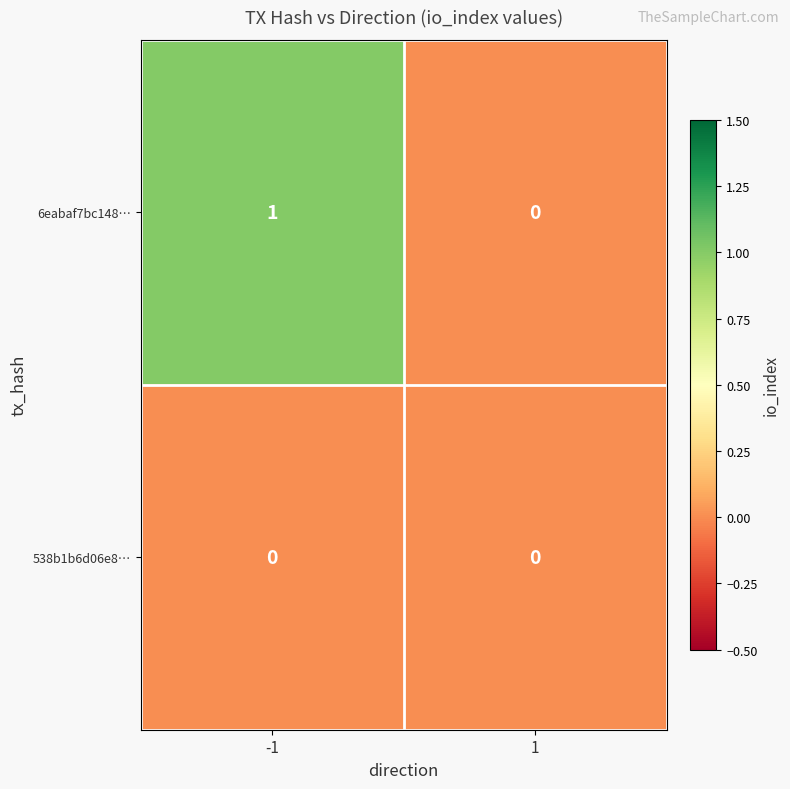

Rank the series by their maximum value, from highest to lowest.

6eabaf7bc148…, 538b1b6d06e8…